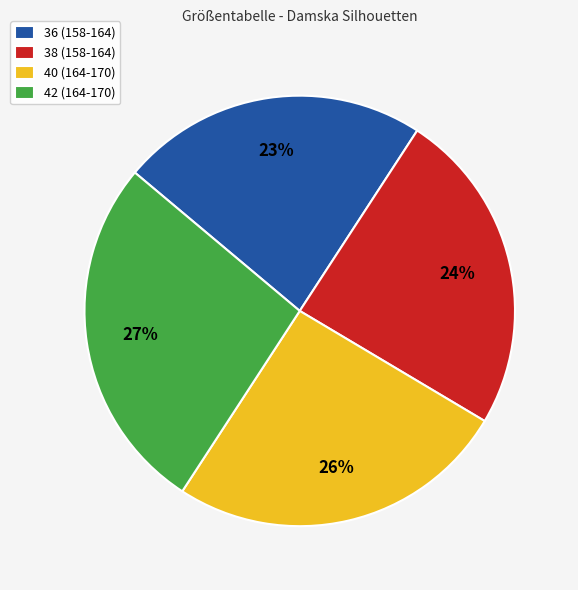

Count the number of slices in the pie.

4